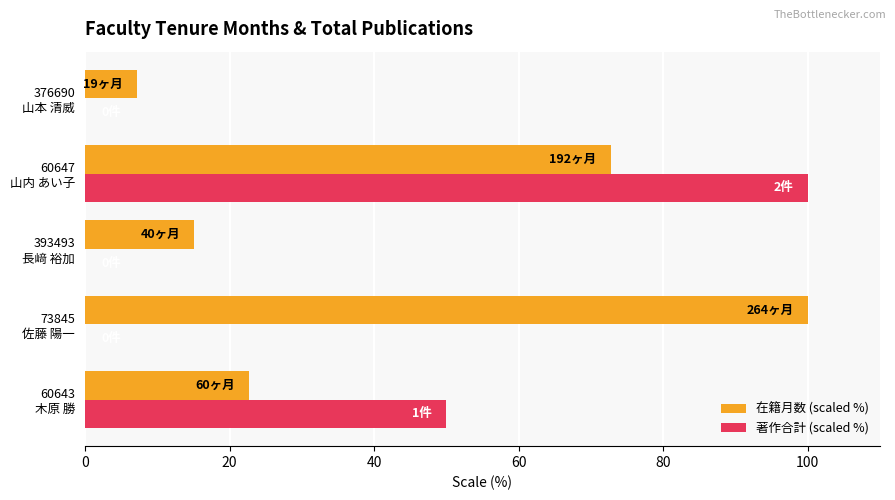

What are all the series names shown in the legend?

在籍月数 (scaled %), 著作合計 (scaled %)